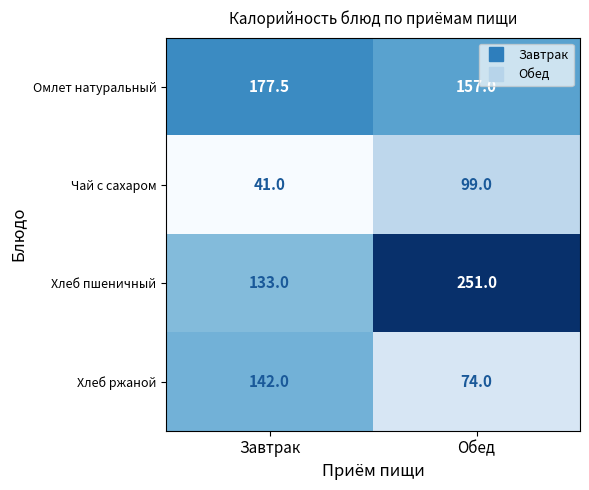

What is the difference between the maximum and minimum values in the Чай с сахаром series?

58.0